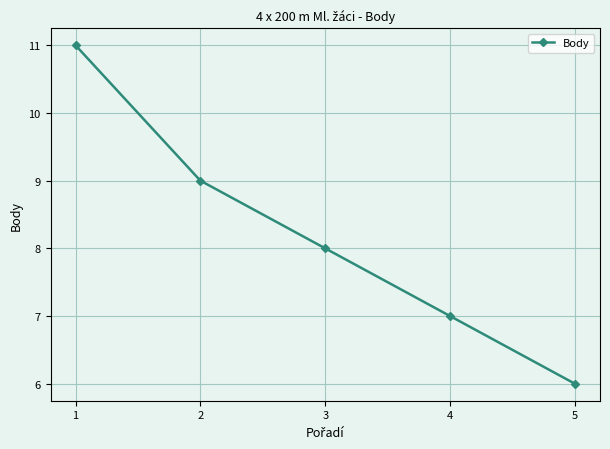

True or false: the data has more than 2 interior local peaks.

False